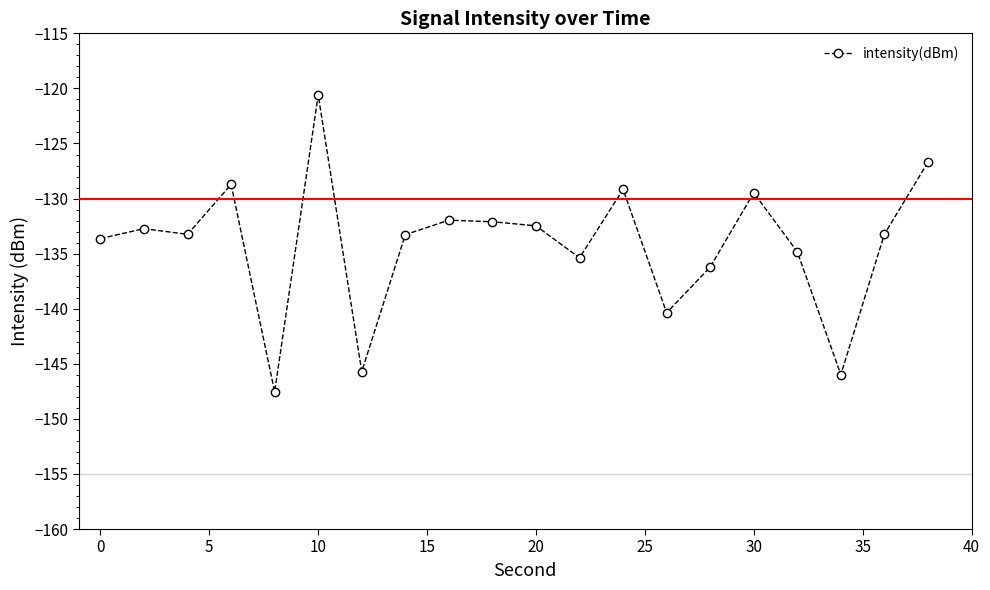

True or false: there are more than 0 points higher than both neighbors.

True